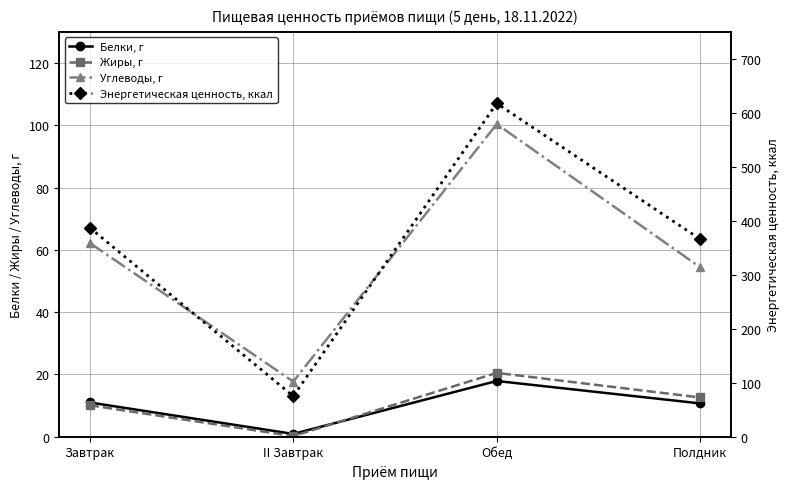

What is the value of the Энергетическая ценность, ккал point at the 4th from the left?

365.9